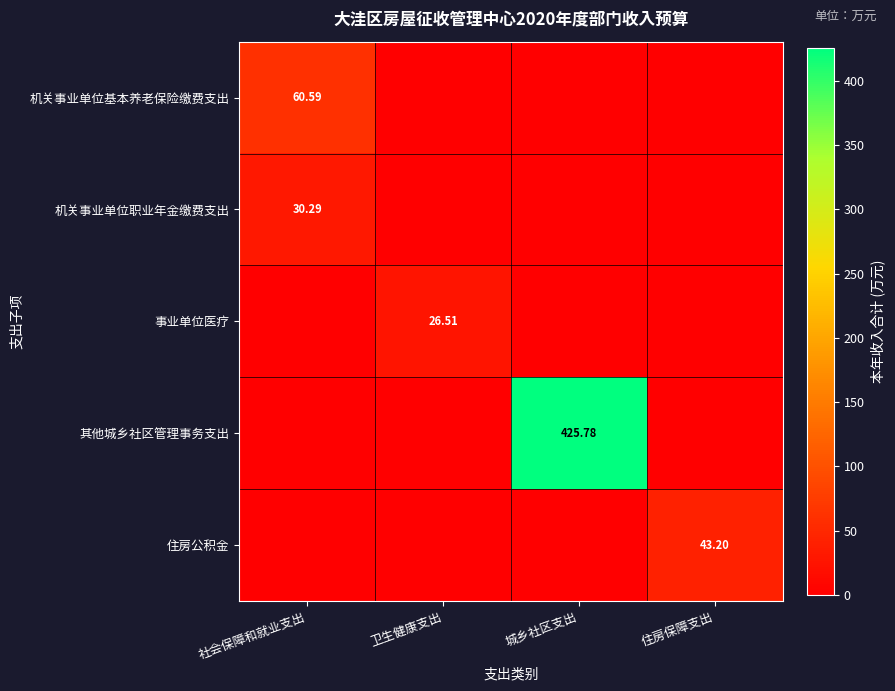

Which series has the widest spread of values?

其他城乡社区管理事务支出